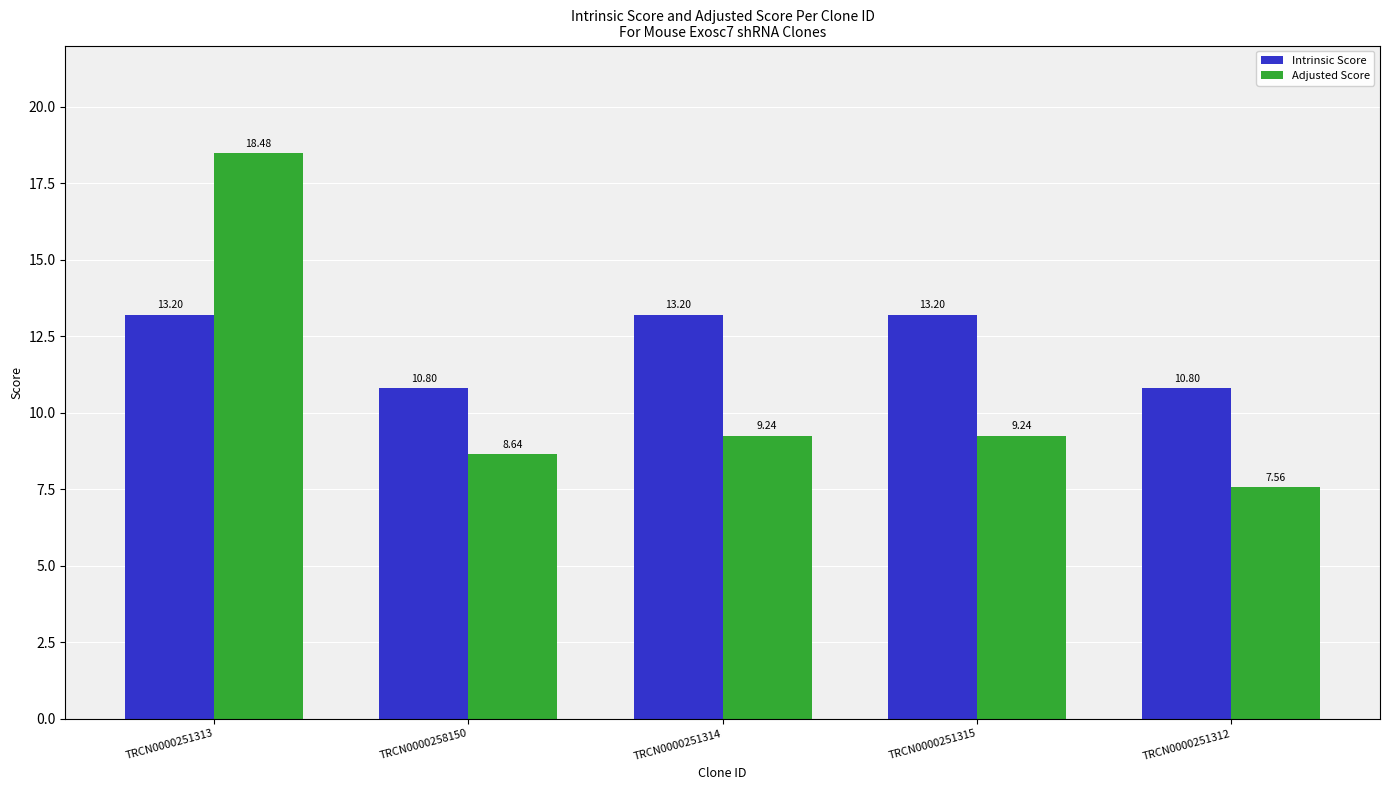

Which series has the largest total across all categories?

Intrinsic Score